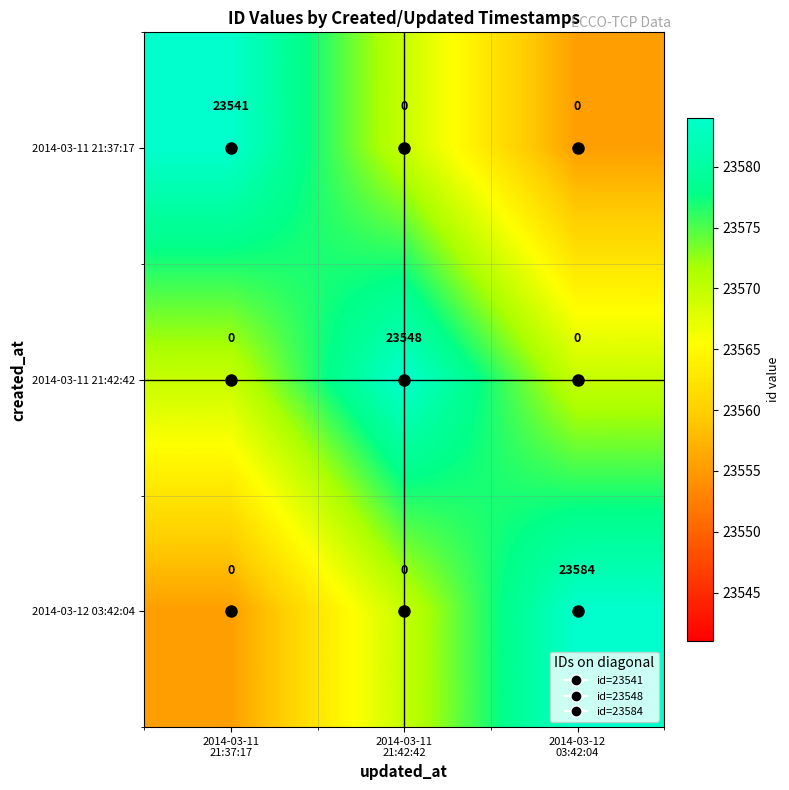

Which series has the widest spread of values?

2014-03-12 03:42:04